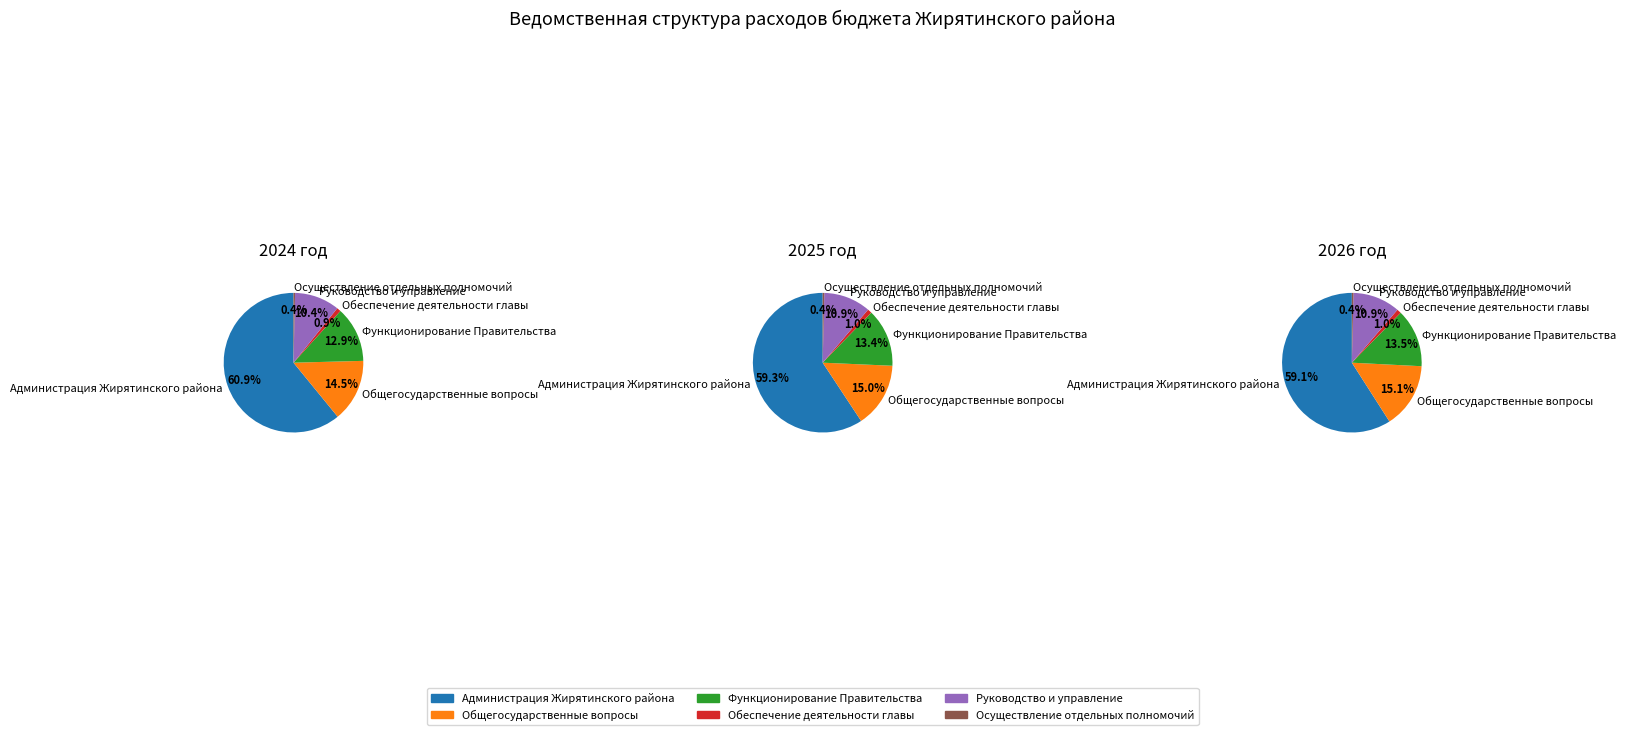

Which has a higher value, 2026 год or 2025 год?

2025 год